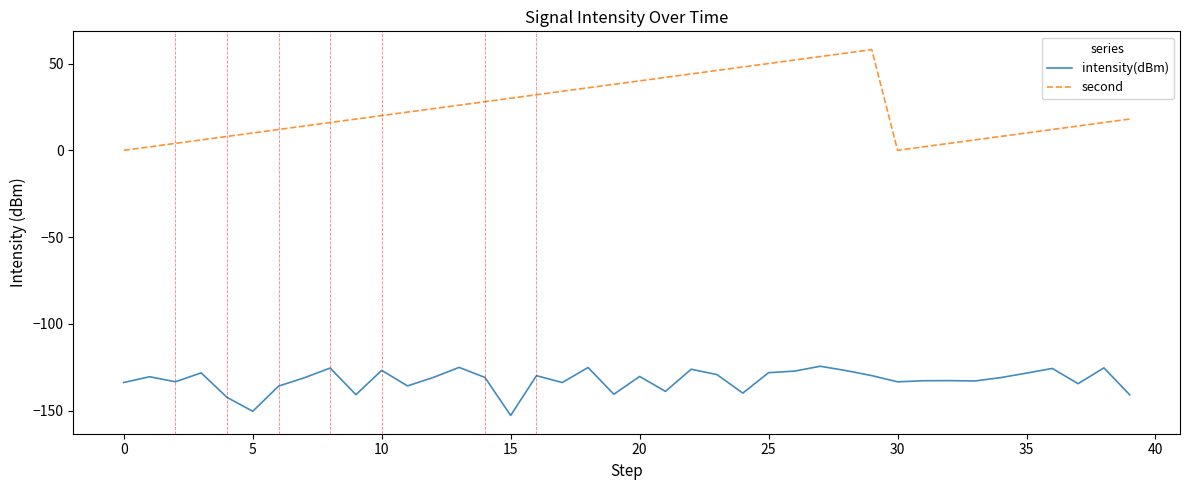

Which series has the largest total across all categories?

second